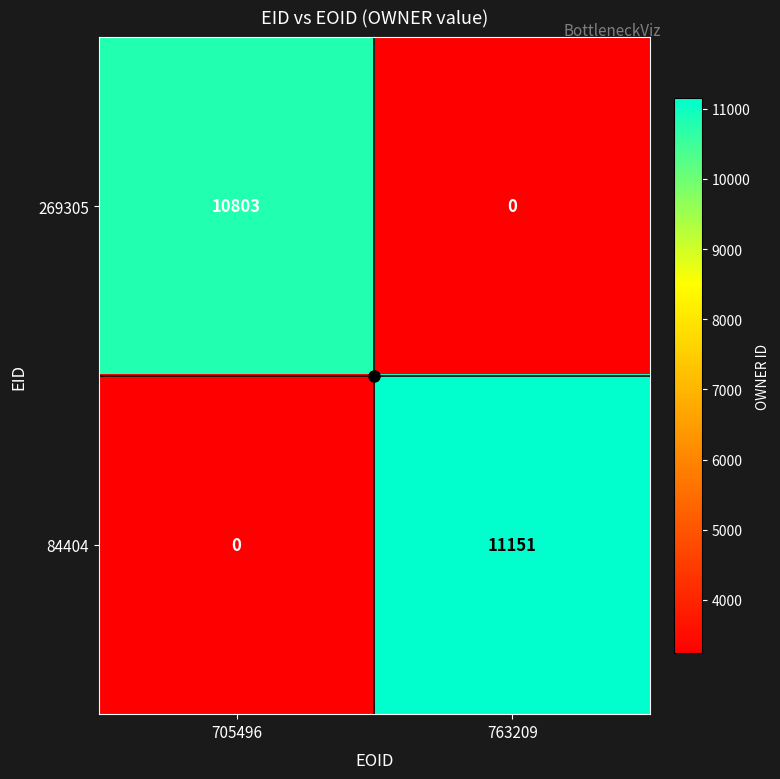

What is the spread (max minus min) of values at 705496?

10803